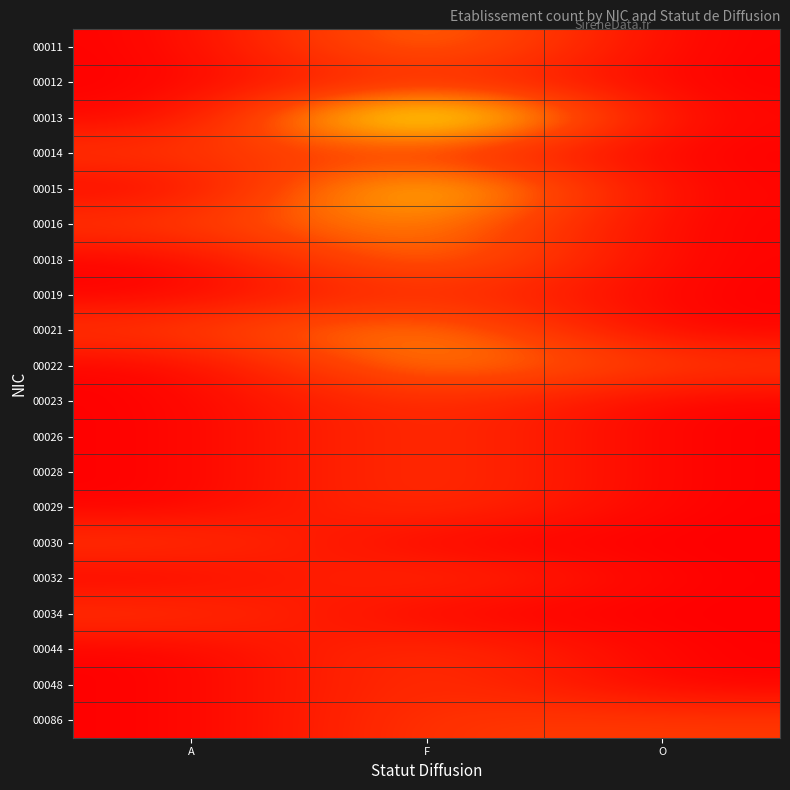

How many data points does each series have?

3